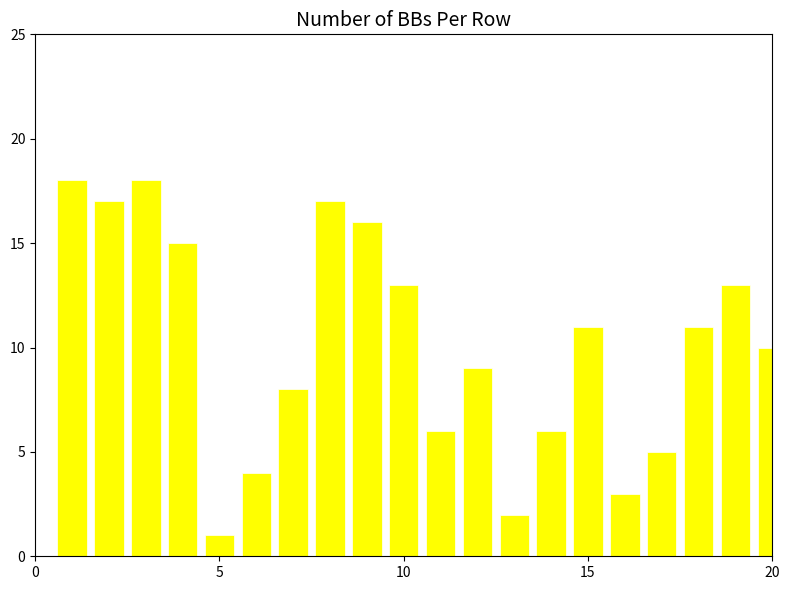

How many data points are less than 11?

10